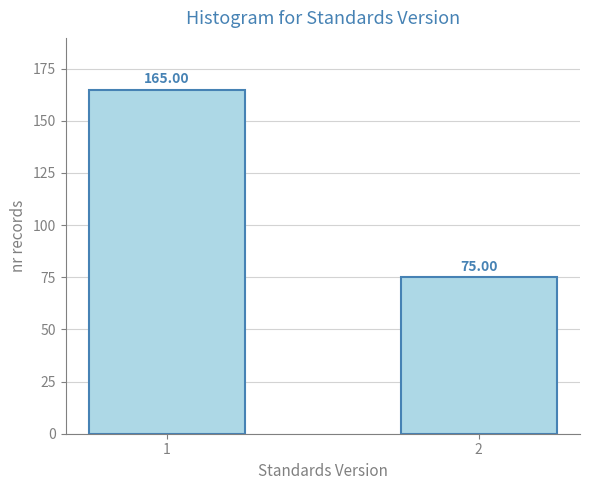

List the labels in order of value, smallest first.

2, 1